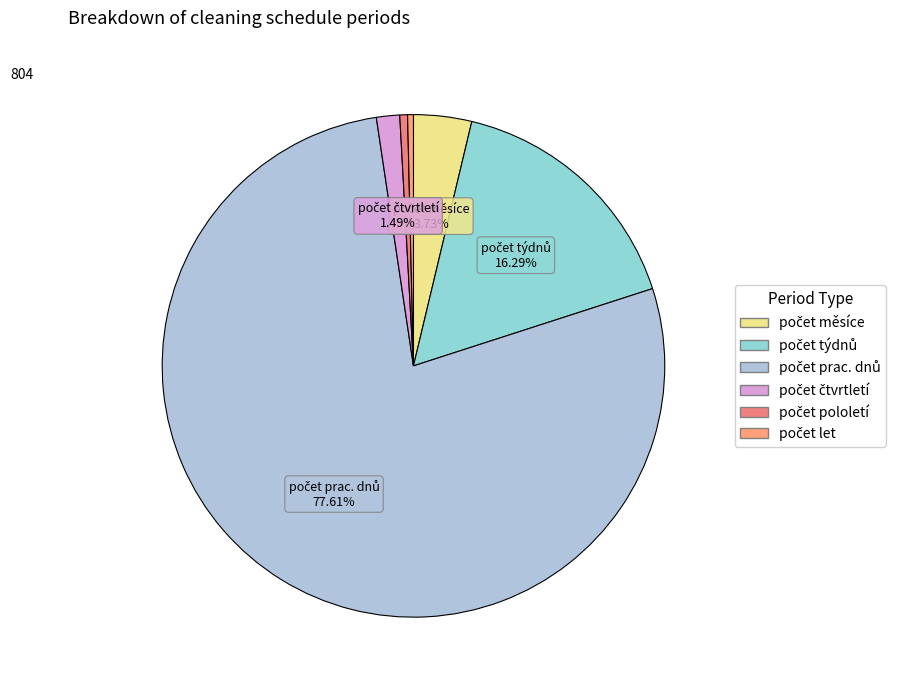

How many segments does this pie chart have?

6